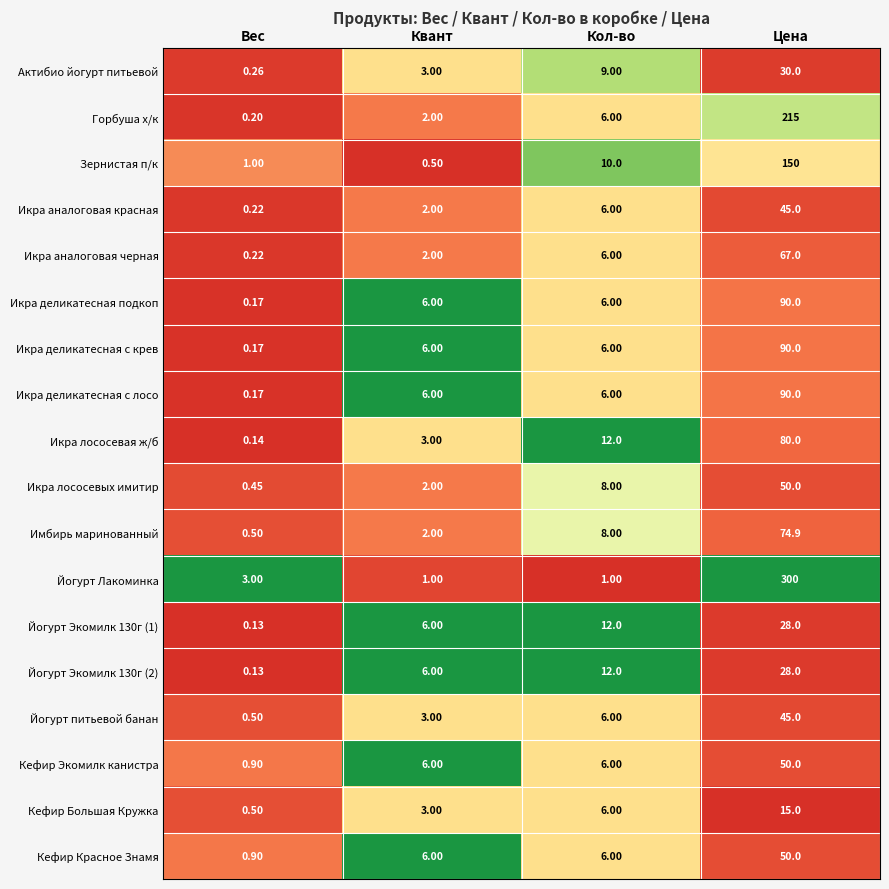

Where is Икра лососевая ж/б nearest to the value 40?

Кол-во